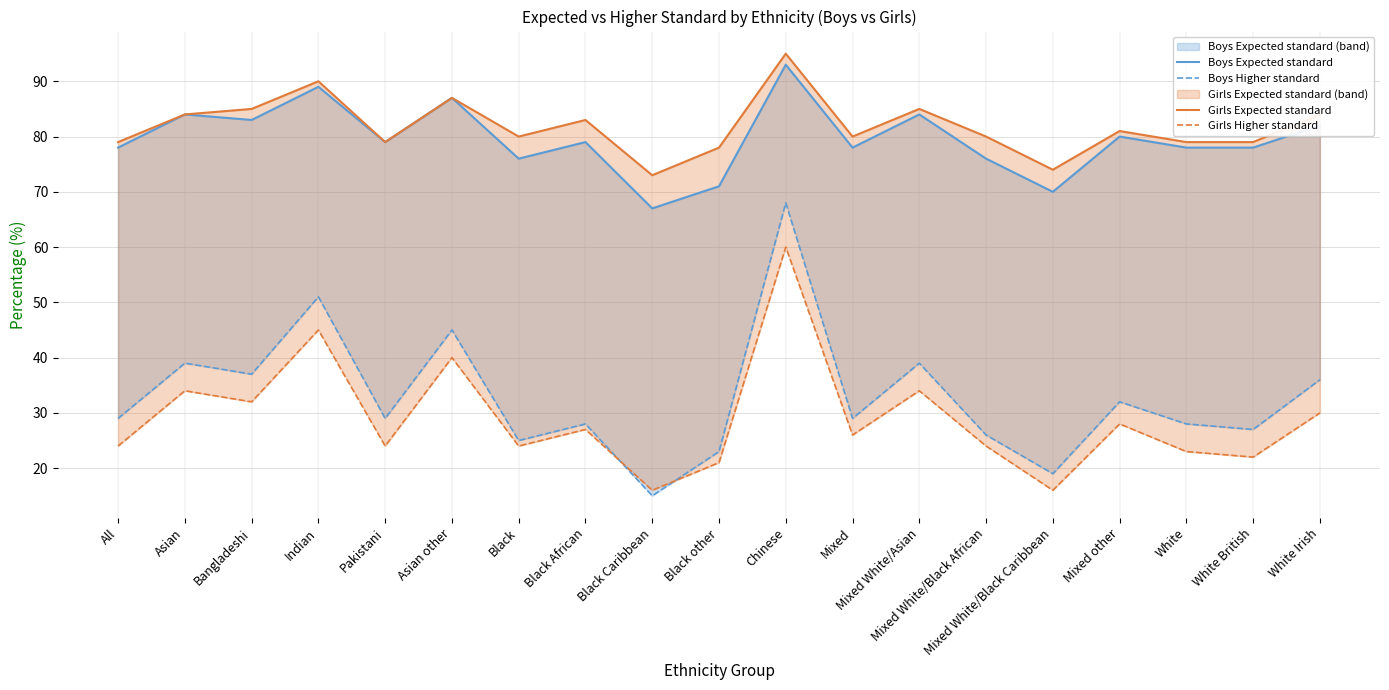

What is the sum of all Girls Higher standard values?

550